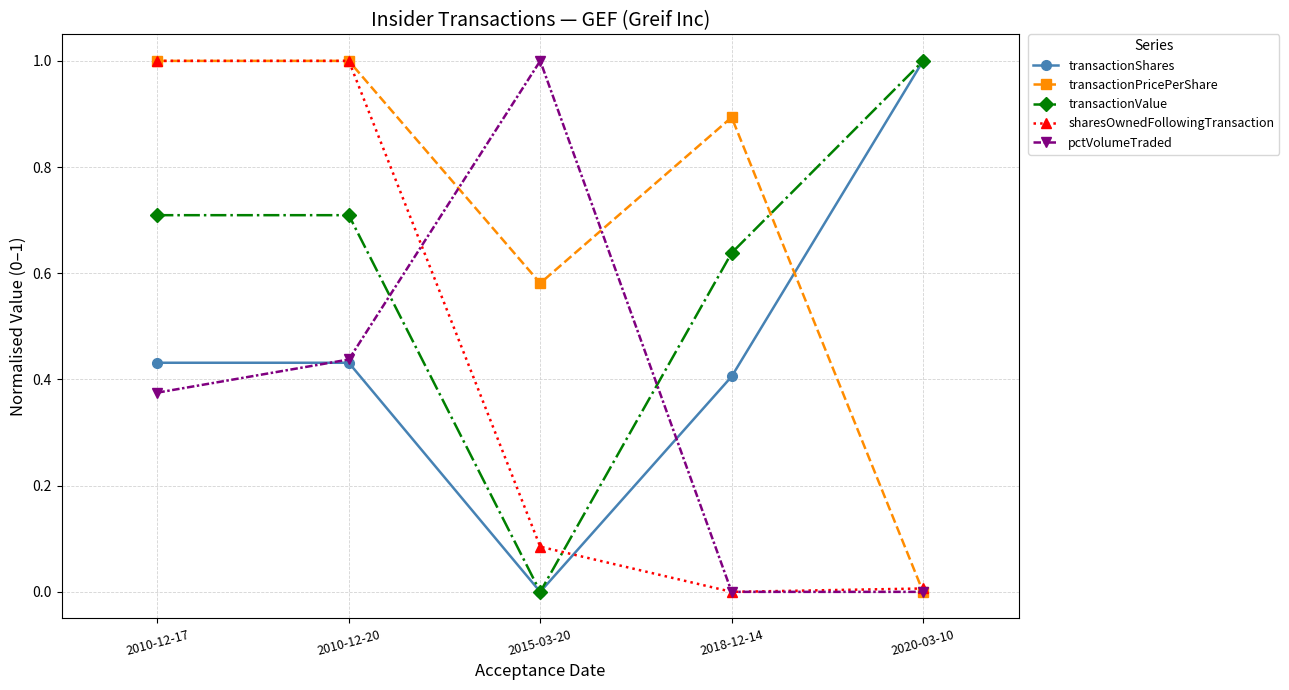

After their last crossing, which series has the higher values: transactionValue or sharesOwnedFollowingTransaction?

transactionValue